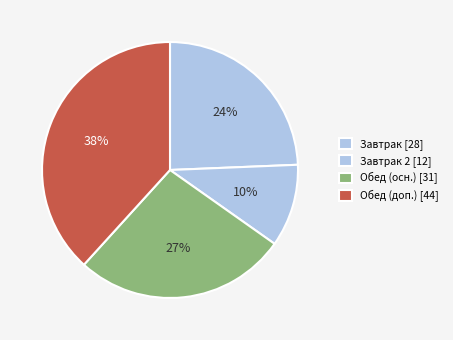

How many segments does this pie chart have?

4